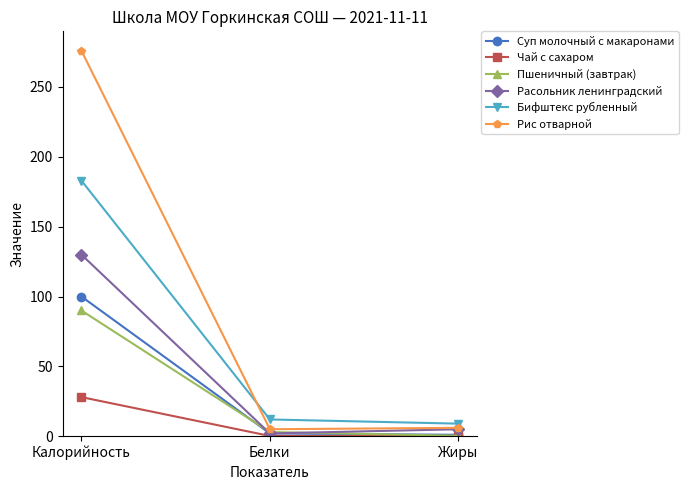

At which label does Расольник ленинградский reach its minimum?

Белки